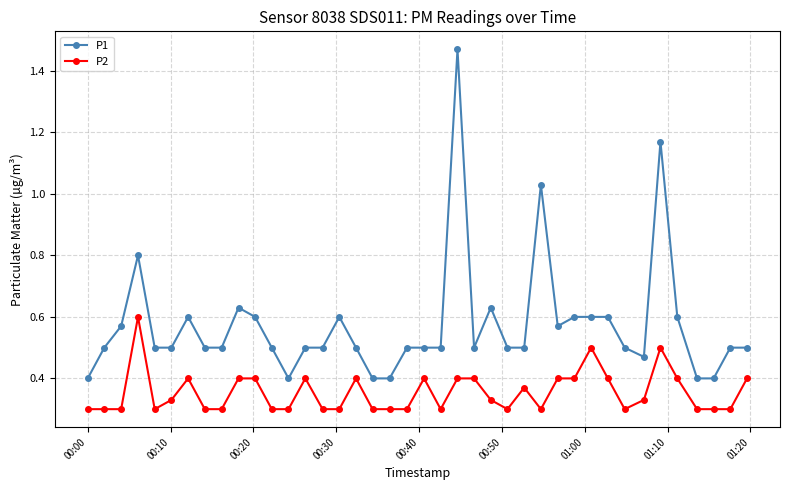

Does the chart have visible grid lines?

Yes